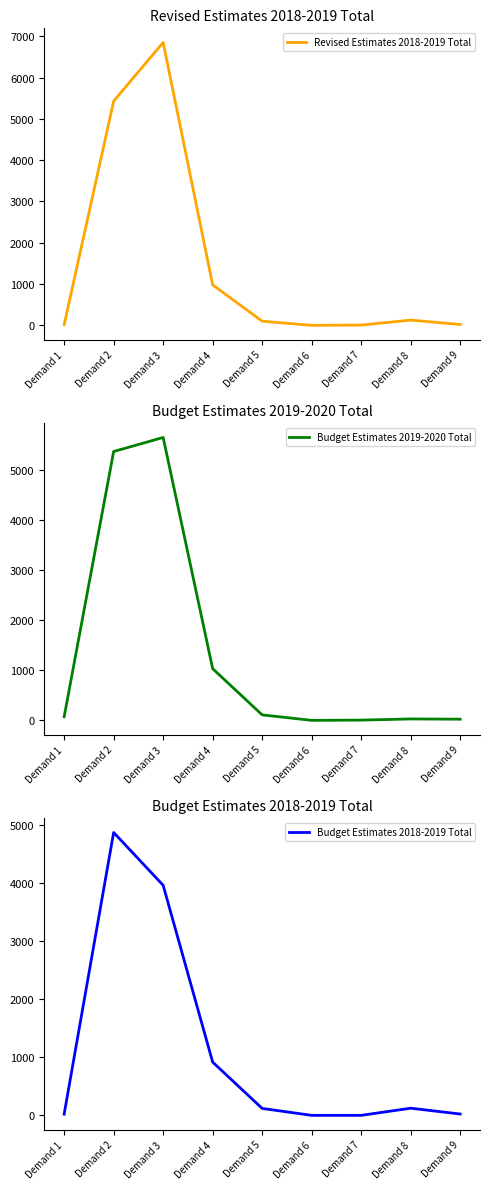

What is the difference between the second highest and second lowest values in the Revised Estimates 2018-2019 Total series?

5422.9